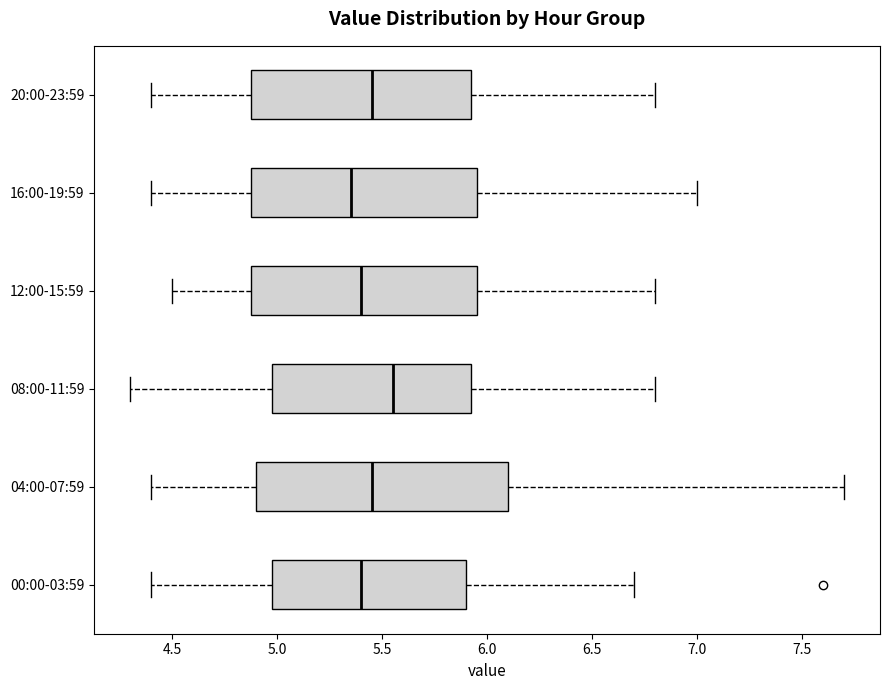

Comparing the boxes themselves (not the whiskers), which one is the widest?

04:00-07:59